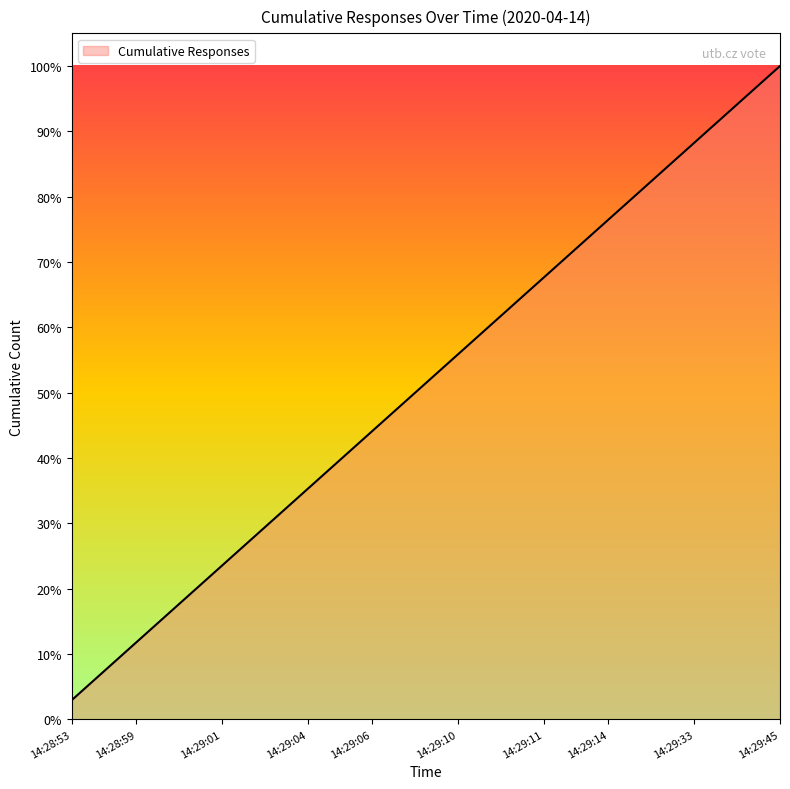

What is the difference between the maximum and minimum values?

97.1